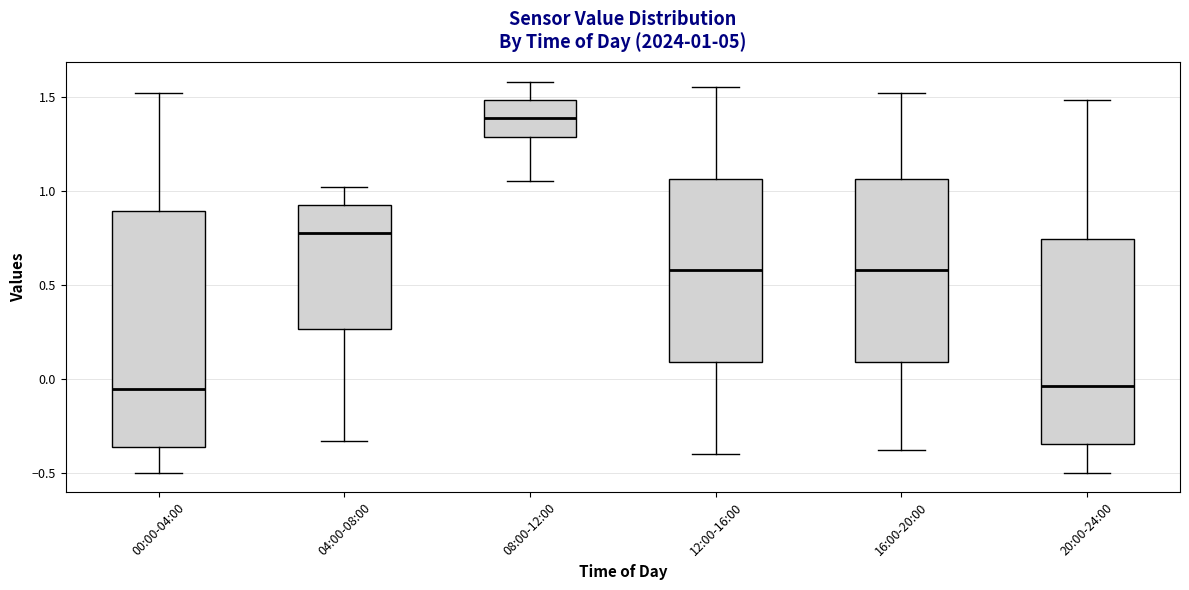

Which box is the tallest, from its lower edge to its upper edge?

00:00-04:00